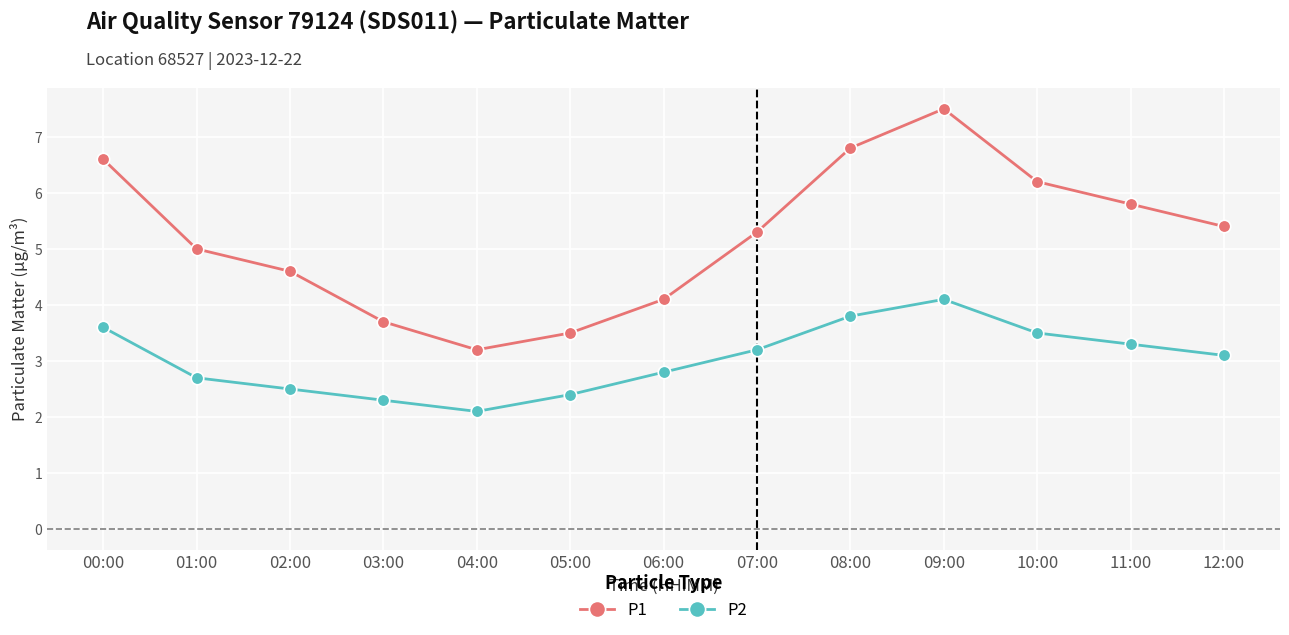

Reading left to right, list all the values displayed in this chart.

P1: 6.6	5.0	4.6	3.7	3.2	3.5	4.1	5.3	6.8	7.5	6.2	5.8	5.4
P2: 3.6	2.7	2.5	2.3	2.1	2.4	2.8	3.2	3.8	4.1	3.5	3.3	3.1